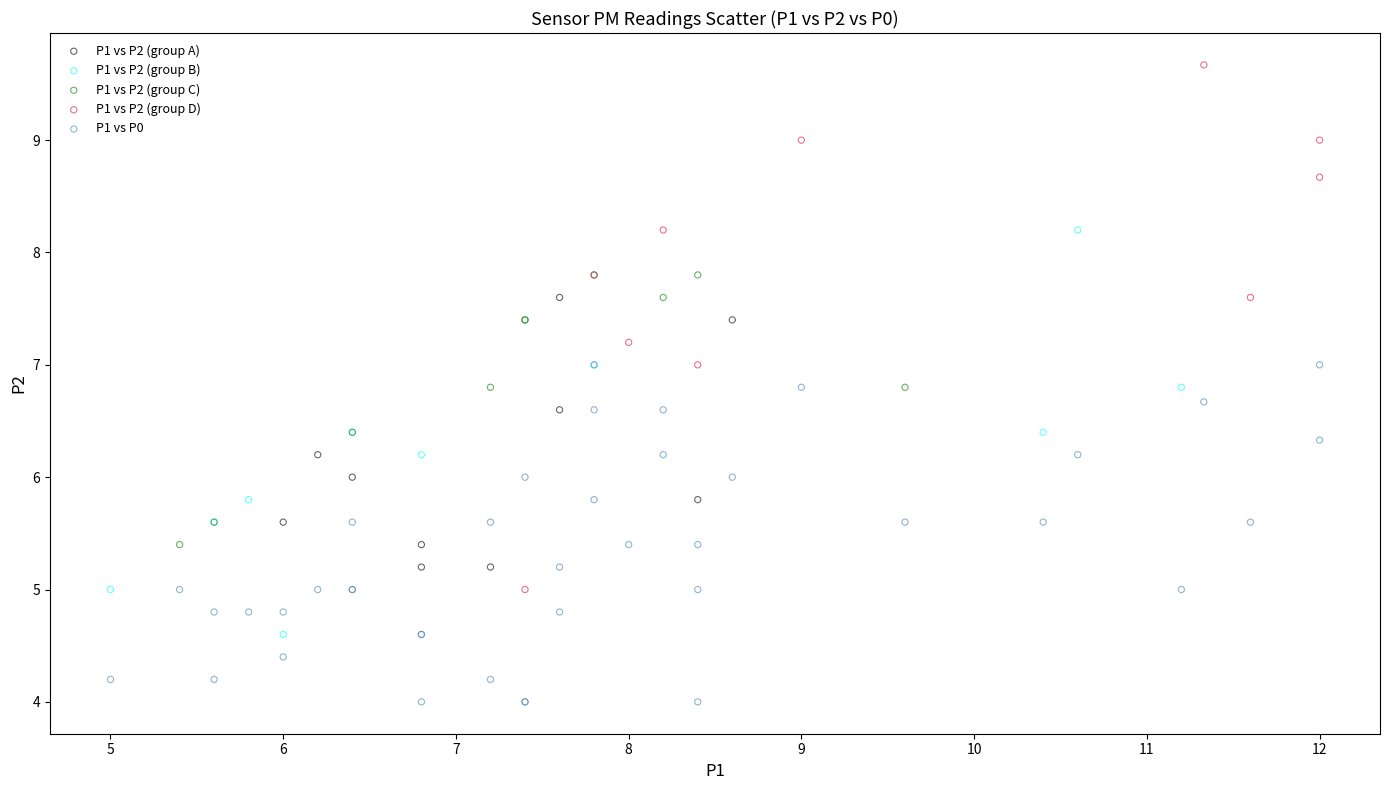

Which series contains the highest Y value?

P1 vs P2 (group D)